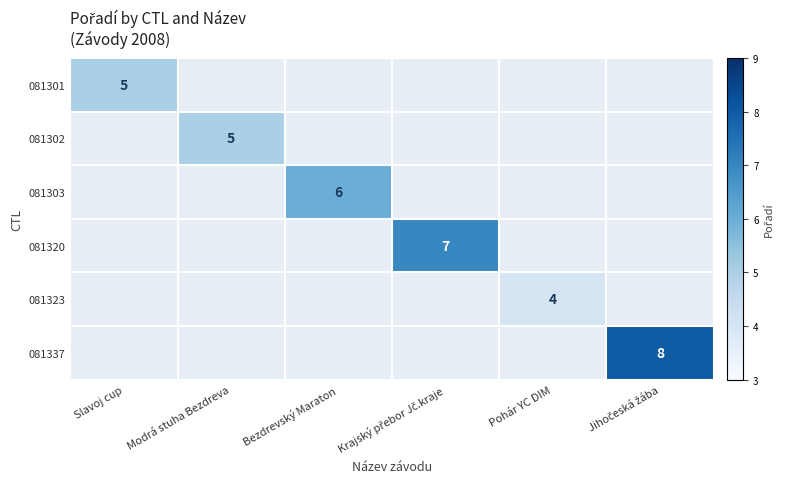

What is the total value across all series at Jihočeská žába?

8